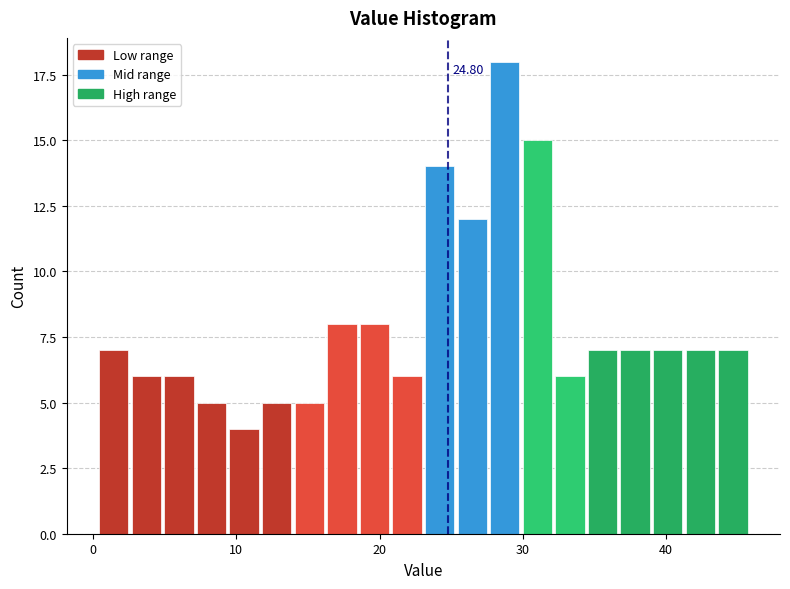

Around what value on the x-axis is the tallest bar? Give the approximate position of its centre, as read against the axis.

29